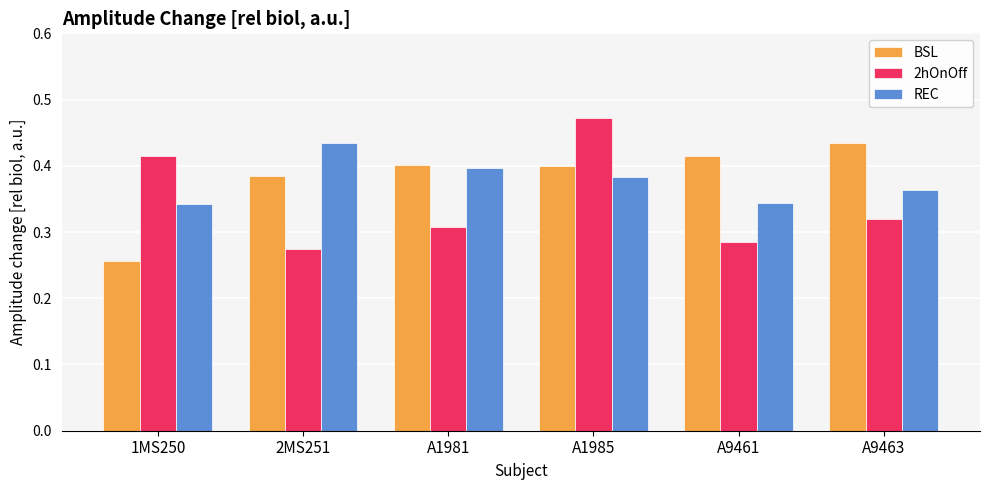

What is the total value across all series at A9461?

1.0